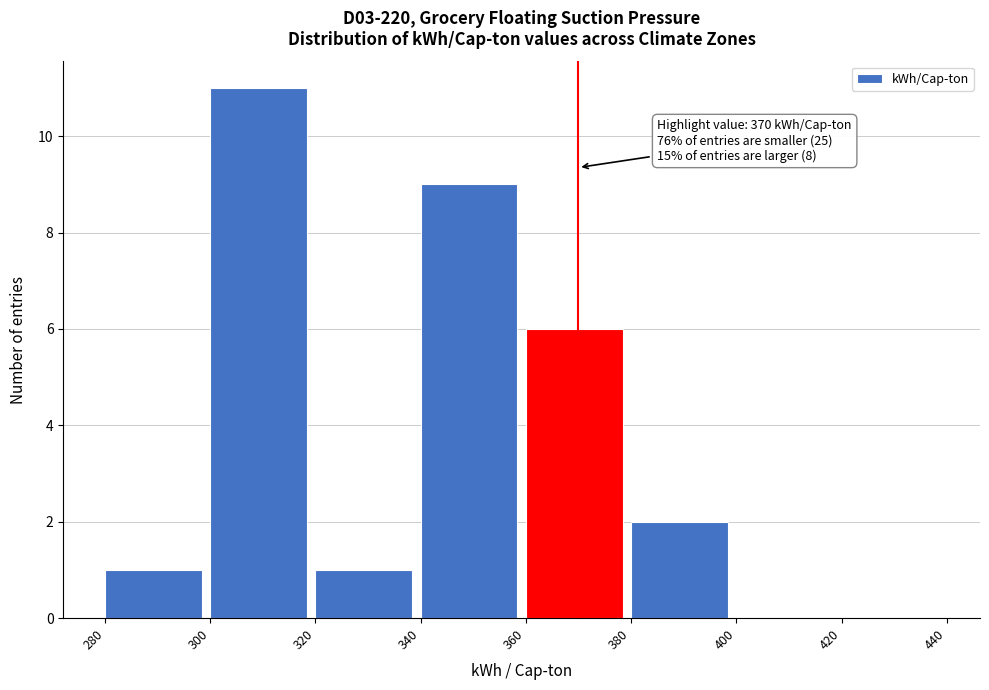

Over which range of the x-axis is the bar tallest?

300 to 320